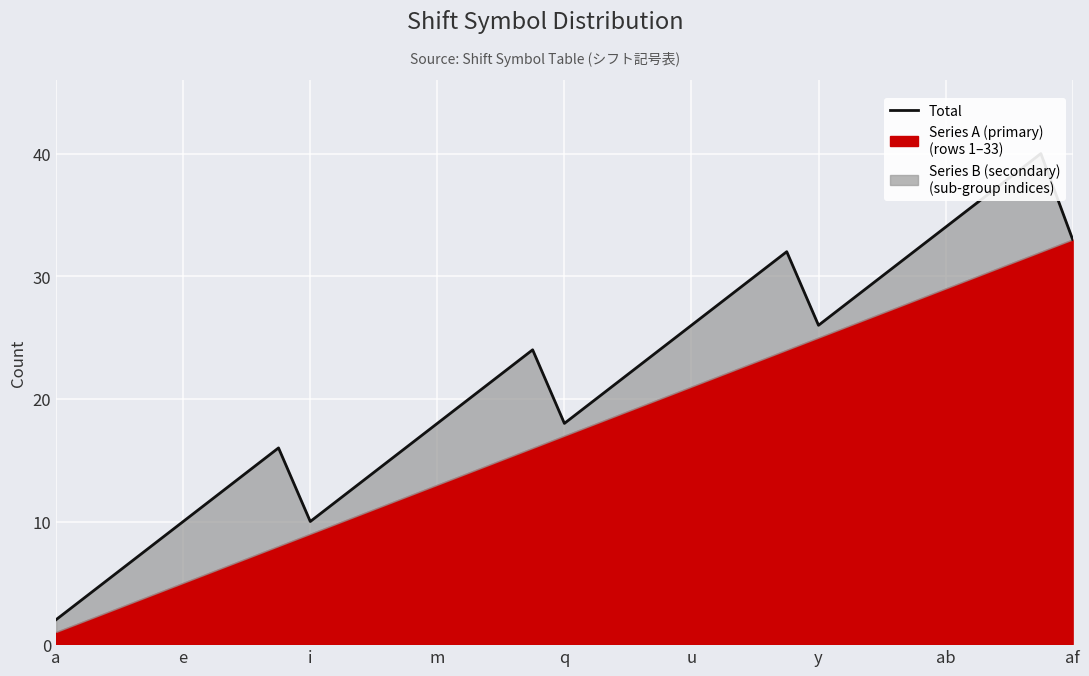

How many values exceed 22?

15